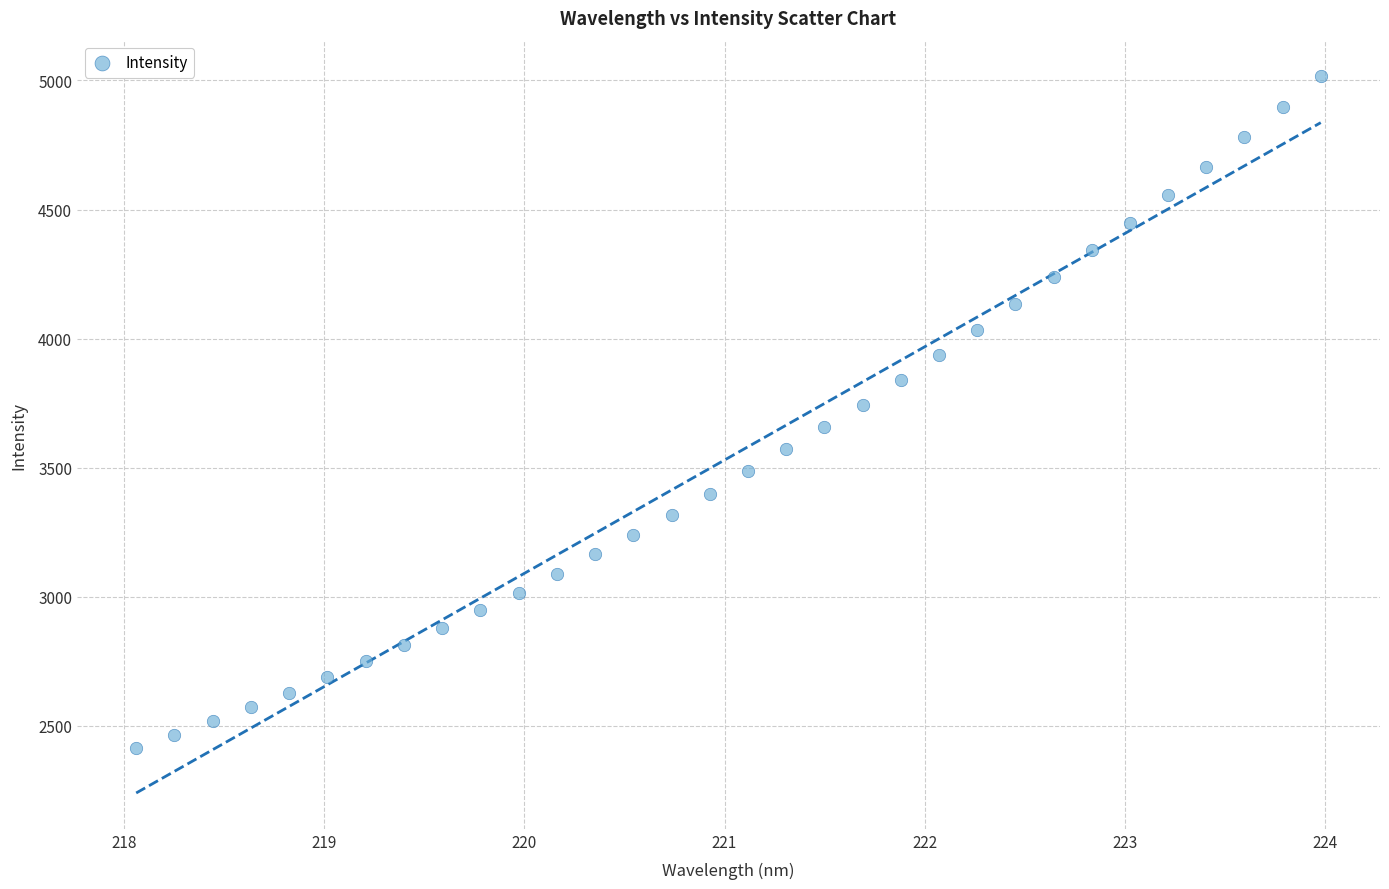

What is the range of Y values (max minus min)?

2603.8